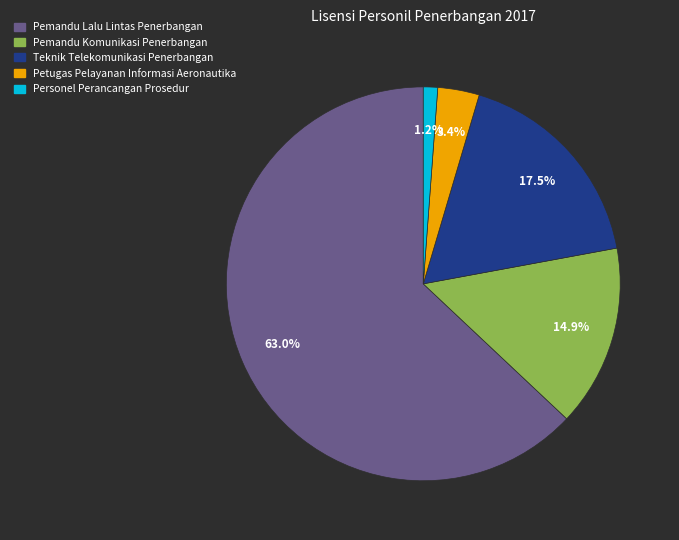

Is there any slice that represents more than half of the pie?

Yes